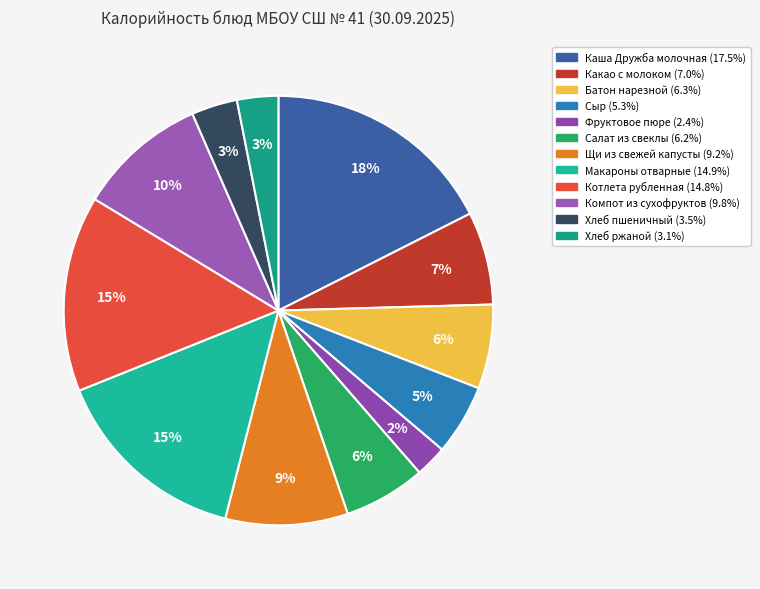

The Макароны отварные slice represents 15% of the pie. True or false?

True